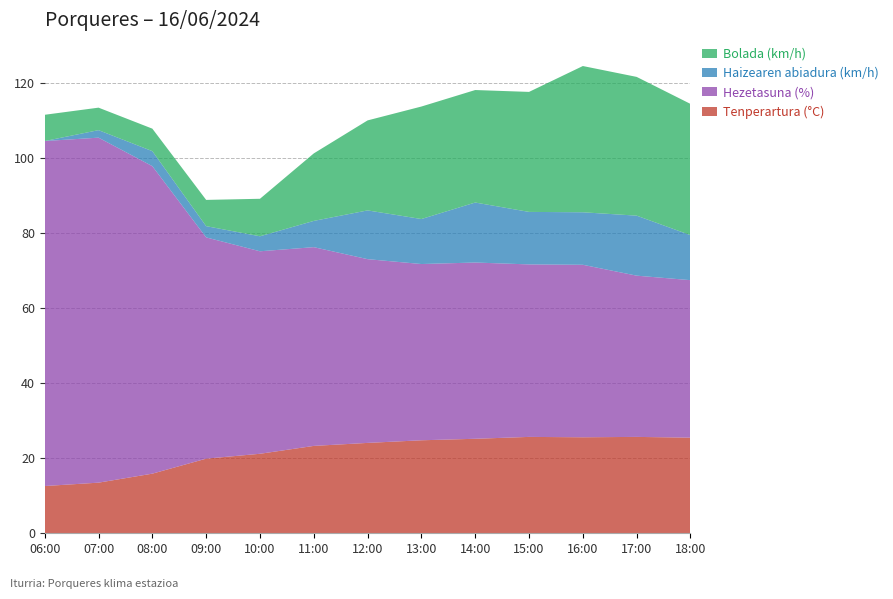

Reading right to left, list all the values displayed in this chart.

Tenperartura (°C): 18:00=25.5	17:00=25.7	16:00=25.6	15:00=25.7	14:00=25.2	13:00=24.8	12:00=24.1	11:00=23.3	10:00=21.2	09:00=19.9	08:00=15.9	07:00=13.5	06:00=12.6
Hezetasuna (%): 18:00=42.0	17:00=43.0	16:00=46.0	15:00=46.0	14:00=47.0	13:00=47.0	12:00=49.0	11:00=53.0	10:00=54.0	09:00=59.0	08:00=82.0	07:00=92.0	06:00=92.0
Haizearen abiadura (km/h): 18:00=12.0	17:00=16.0	16:00=14.0	15:00=14.0	14:00=16.0	13:00=12.0	12:00=13.0	11:00=7.0	10:00=4.0	09:00=3.0	08:00=4.0	07:00=2.0	06:00=0.0
Bolada (km/h): 18:00=35.0	17:00=37.0	16:00=39.0	15:00=32.0	14:00=30.0	13:00=30.0	12:00=24.0	11:00=18.0	10:00=10.0	09:00=7.0	08:00=6.0	07:00=6.0	06:00=7.0